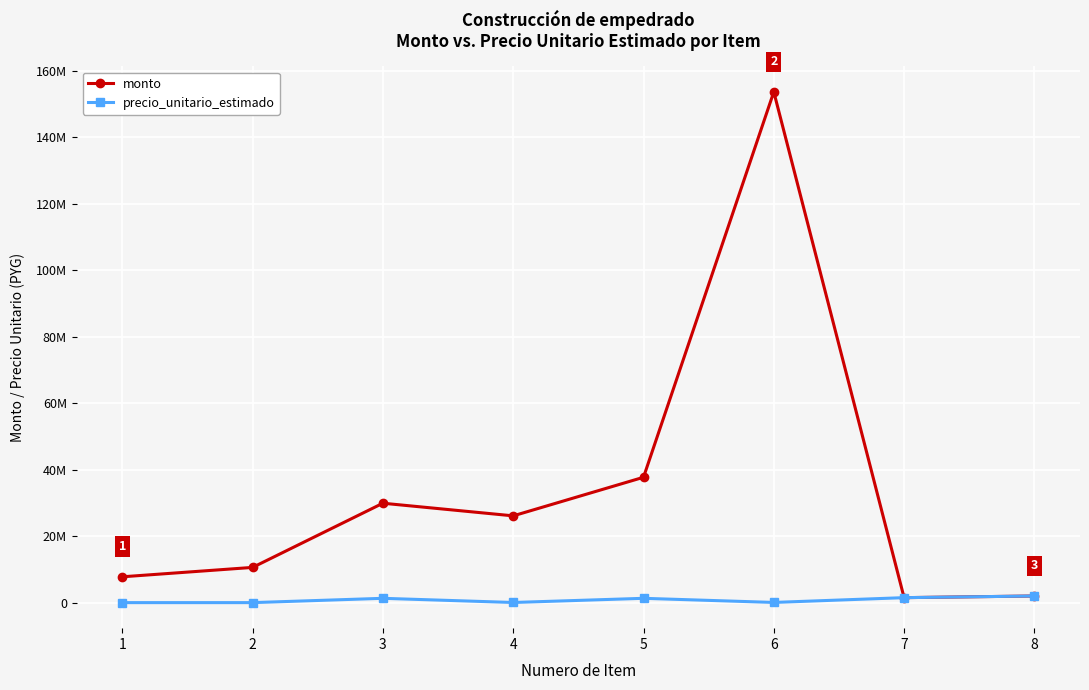

What are all the series names shown in the legend?

monto, precio_unitario_estimado